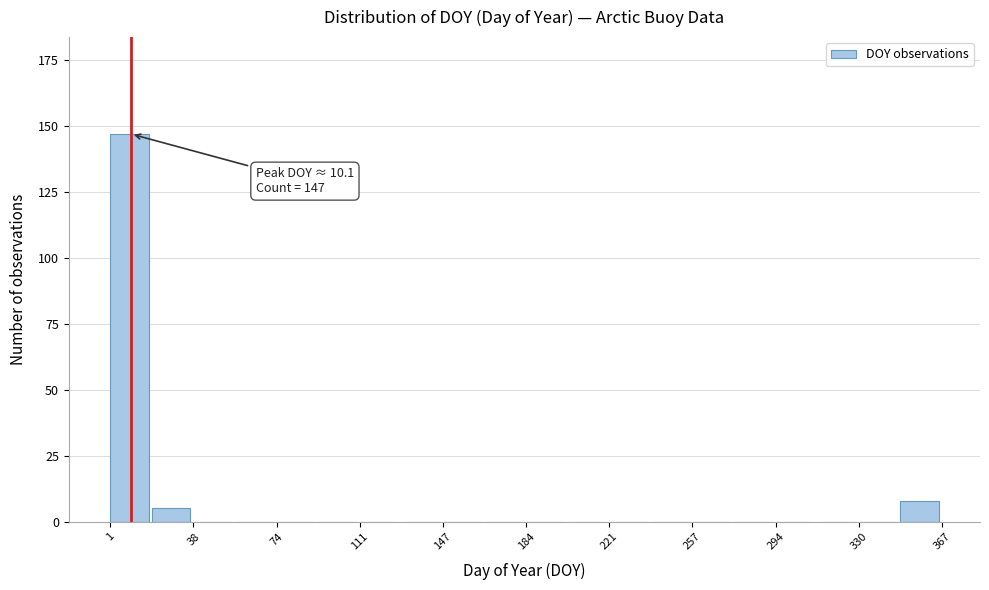

Around what value on the x-axis is the tallest bar? Give the approximate position of its centre, as read against the axis.

10